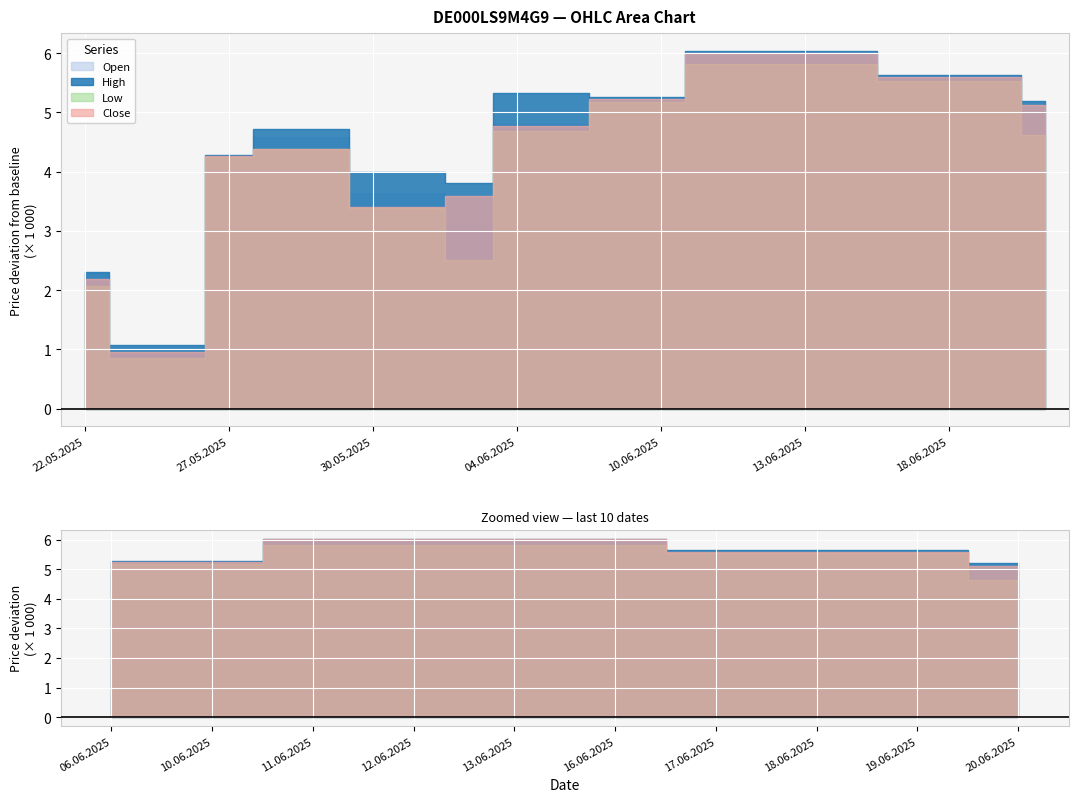

What is the approximate value of High at 10.06.2025, to the nearest 50?

119250